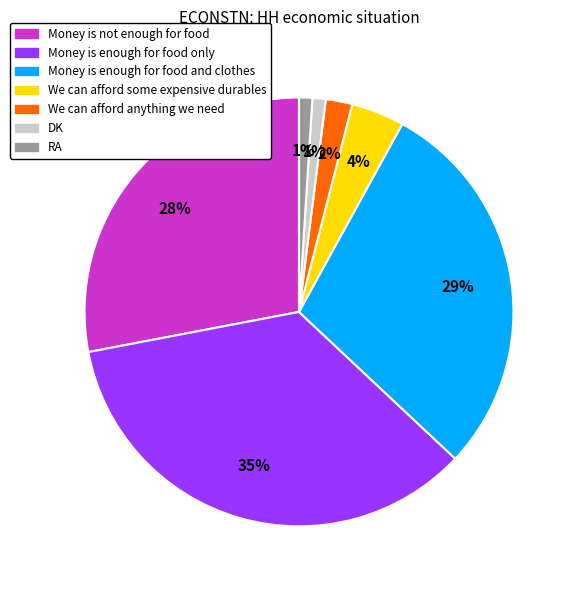

Which has a higher value, We can afford some expensive durables or Money is enough for food and clothes?

Money is enough for food and clothes